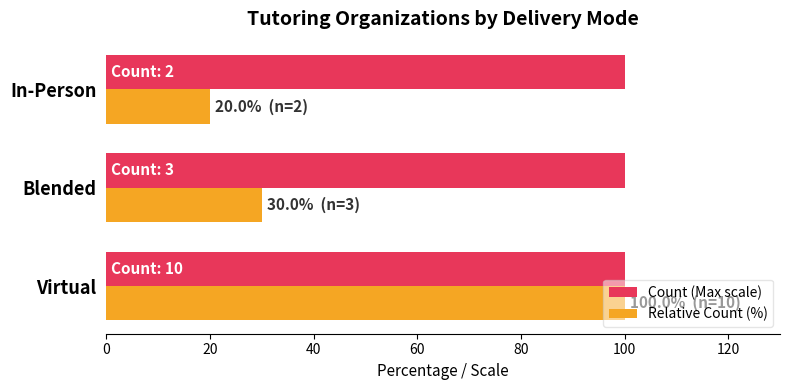

What is the maximum value shown in the chart?

100